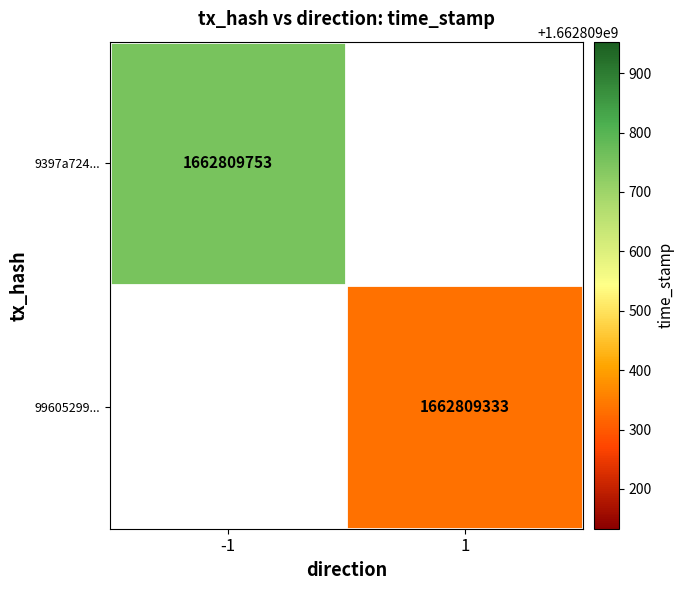

Count the number of data series in this chart.

2